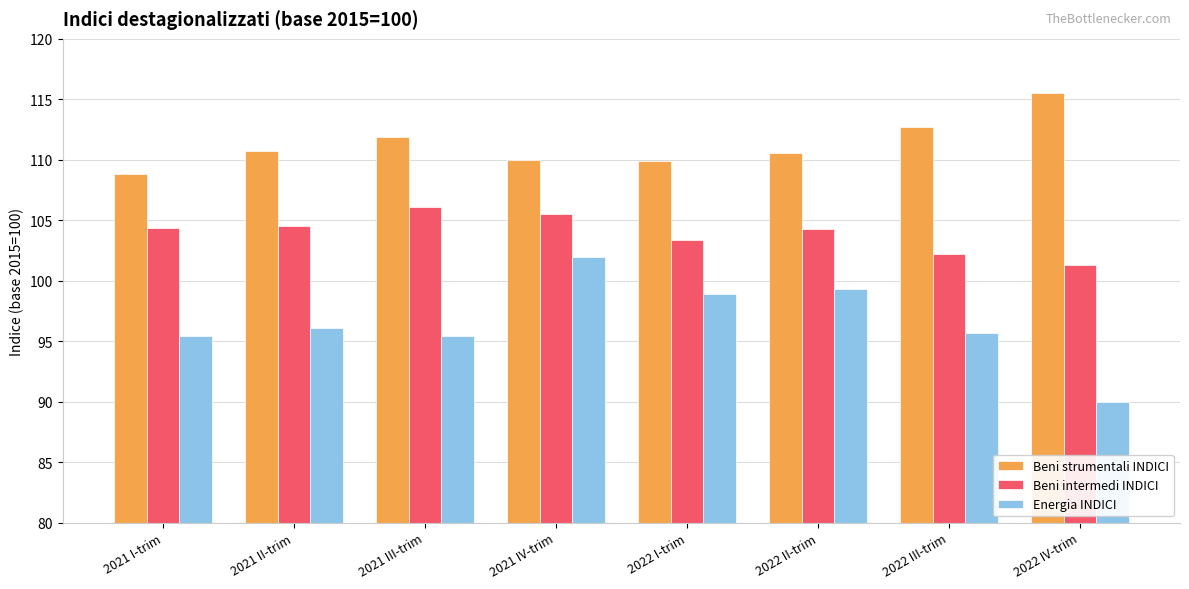

What is the difference between the Energia INDICI values at 2022 II-trim and 2021 III-trim?

3.9